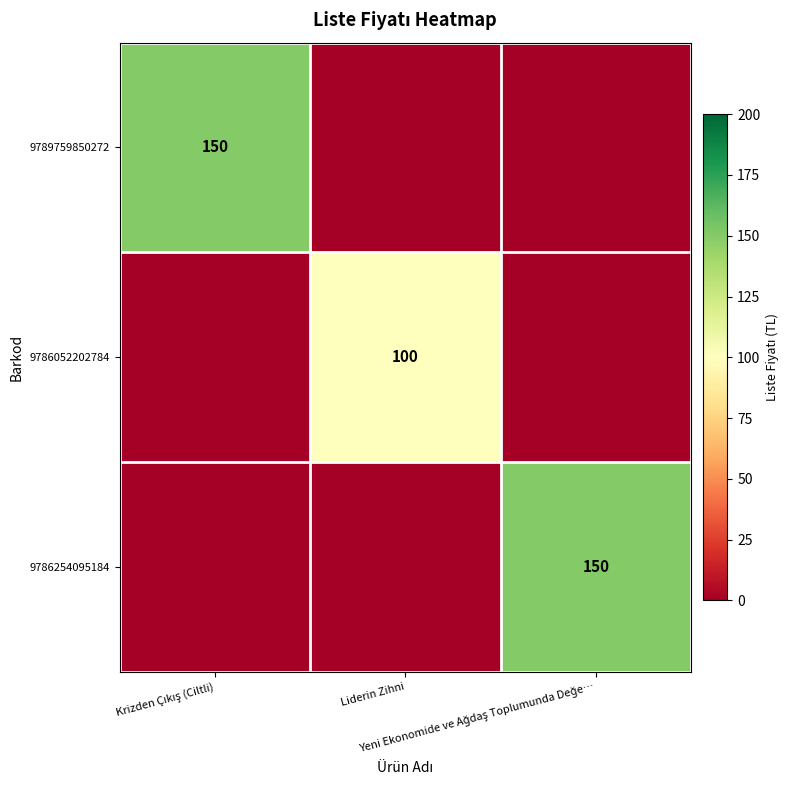

Rank the series at Liderin Zihni from highest to lowest value.

9786052202784, 9789759850272, 9786254095184